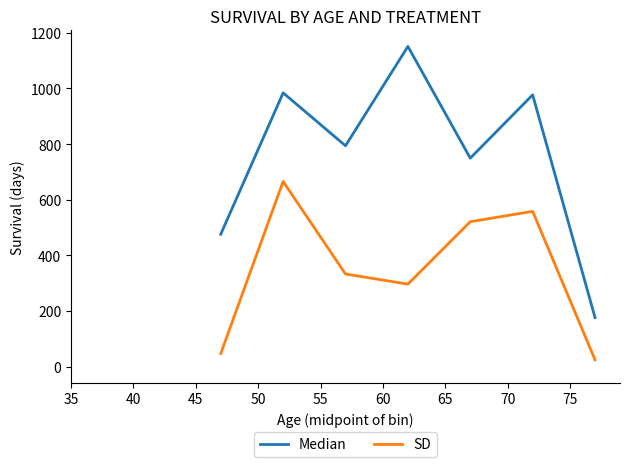

What is the total value across all series at 60?

1447.6